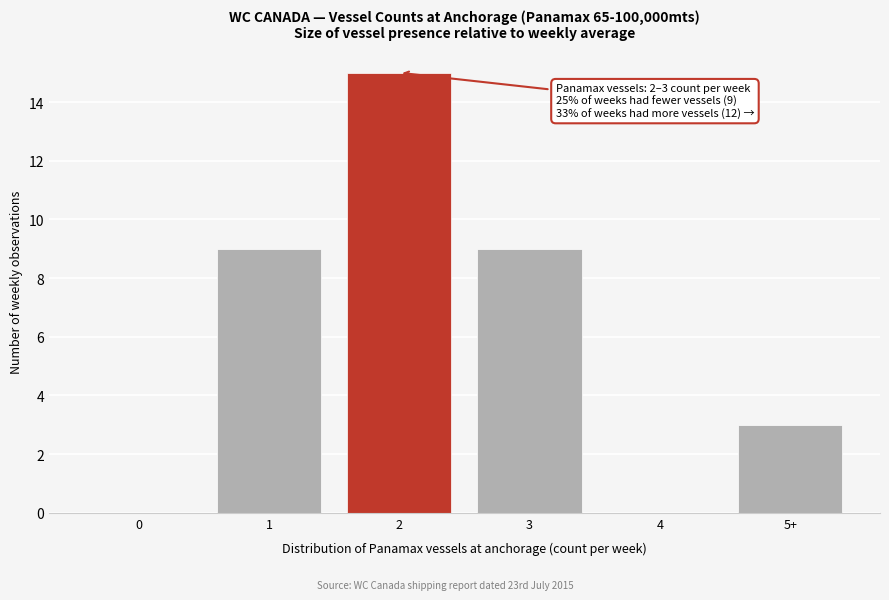

Reading left to right, transcribe all the data shown in this chart.

0=0	1=9	2=15	3=9	4=0	5+=3